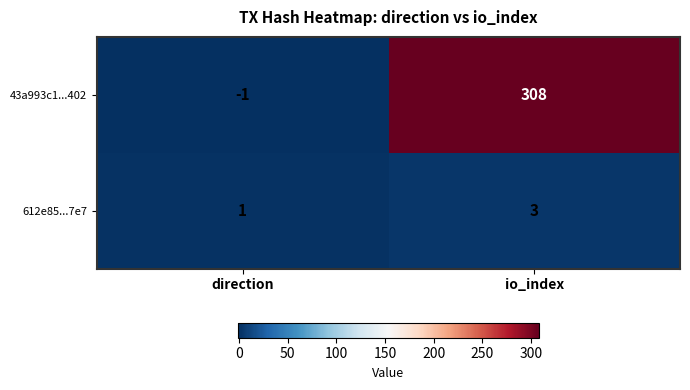

What is the maximum value for 43a993c1...402?

308